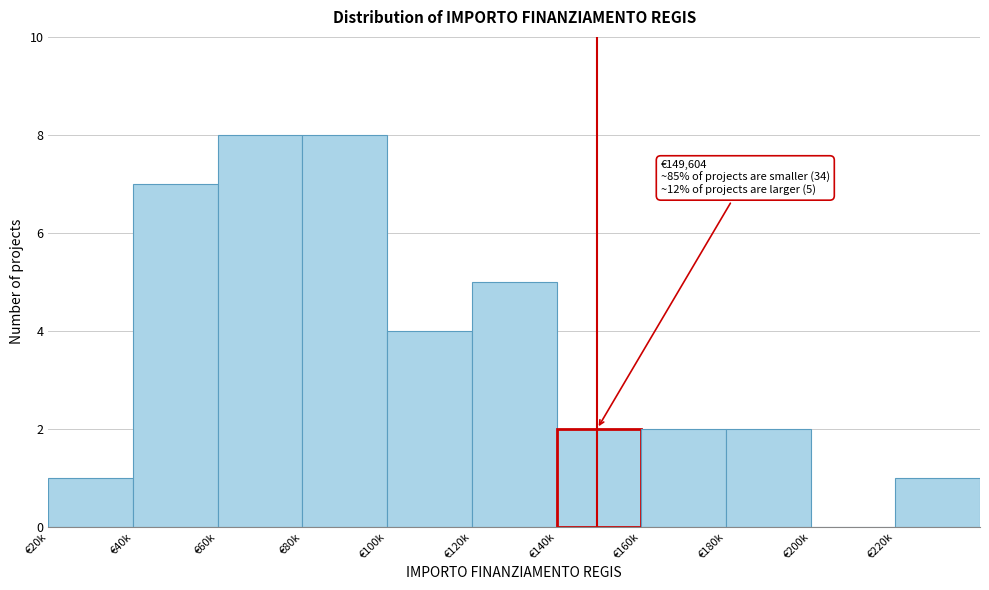

Reading right to left, extract all data points from this chart.

€220k=1	€200k=0	€180k=2	€160k=2	€140k=2	€120k=5	€100k=4	€80k=8	€60k=8	€40k=7	€20k=1